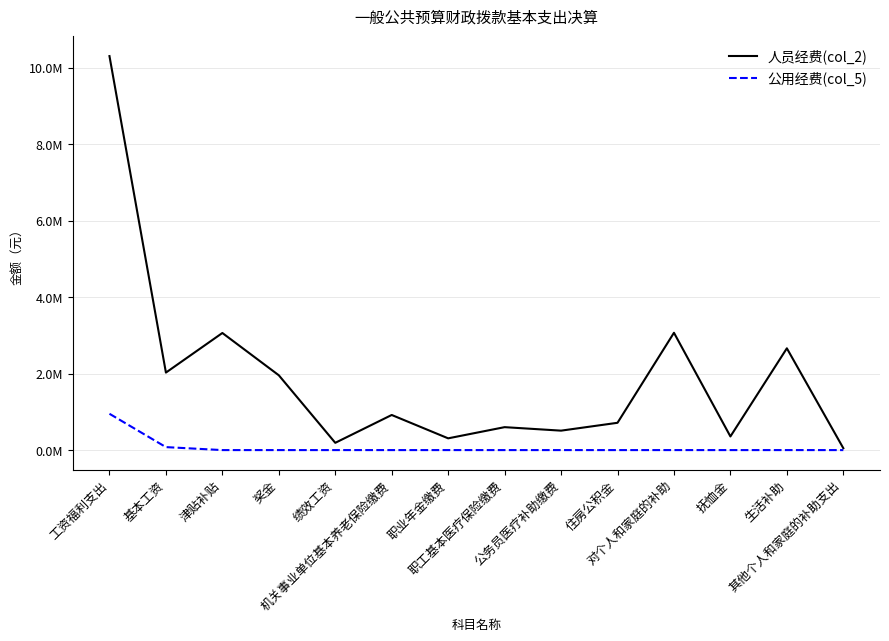

Is this an area chart (filled region under the line)?

No